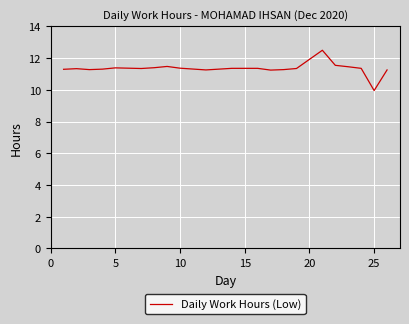

What is the maximum value shown in the chart?

12.5